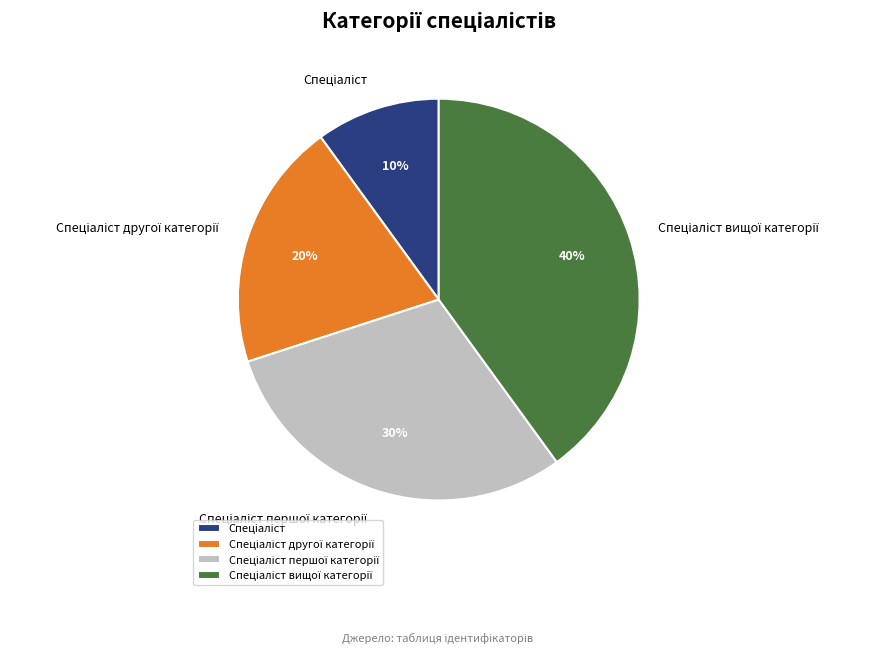

Does any single category account for the majority?

No